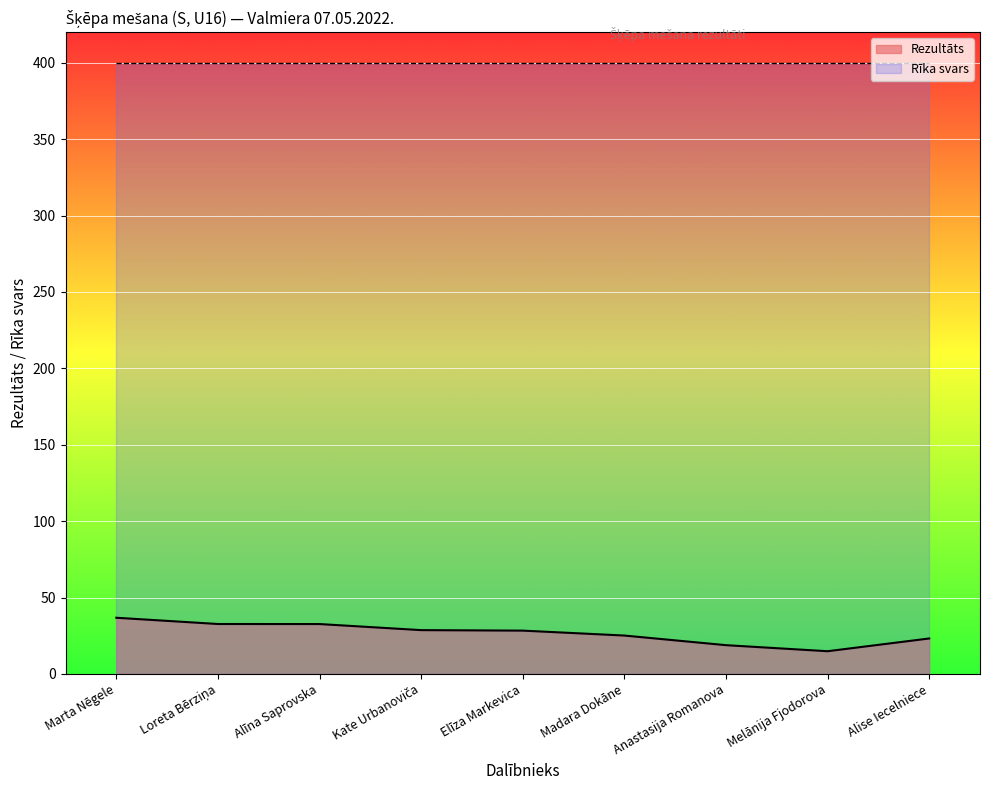

Rank the categories by value from highest to lowest.

Marta Nēgele, Loreta Bērziņa, Alīna Saprovska, Kate Urbanoviča, Elīza Markevica, Madara Dokāne, Alise Iecelniece, Anastasija Romanova, Melānija Fjodorova